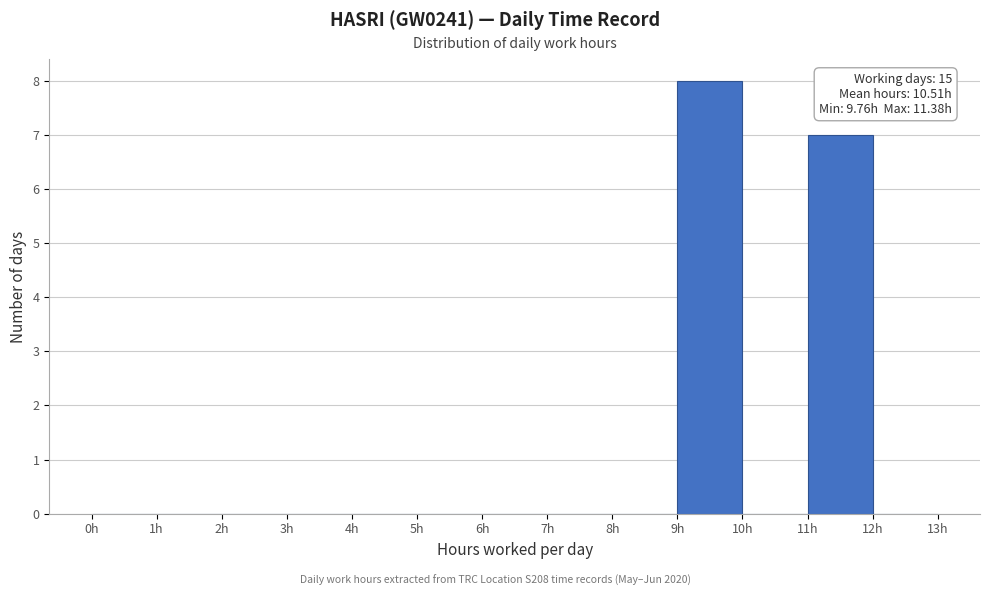

Which range on the x-axis has the tallest bar?

9 to 10